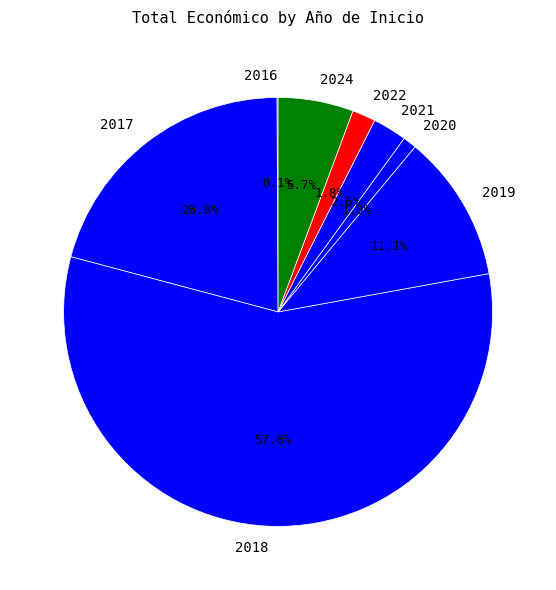

To the nearest percent, what percentage of the pie is 2024?

6%